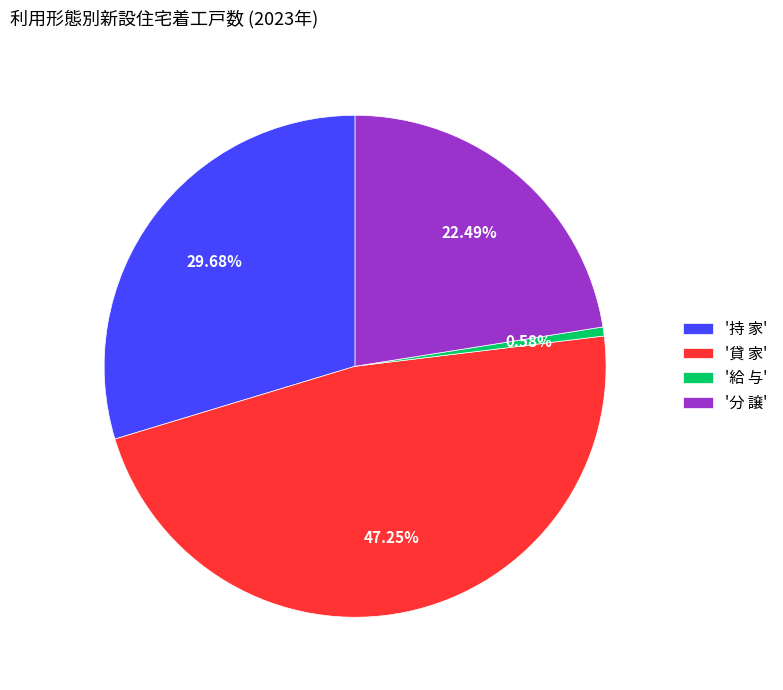

To the nearest percent, what is the average slice percentage?

25%